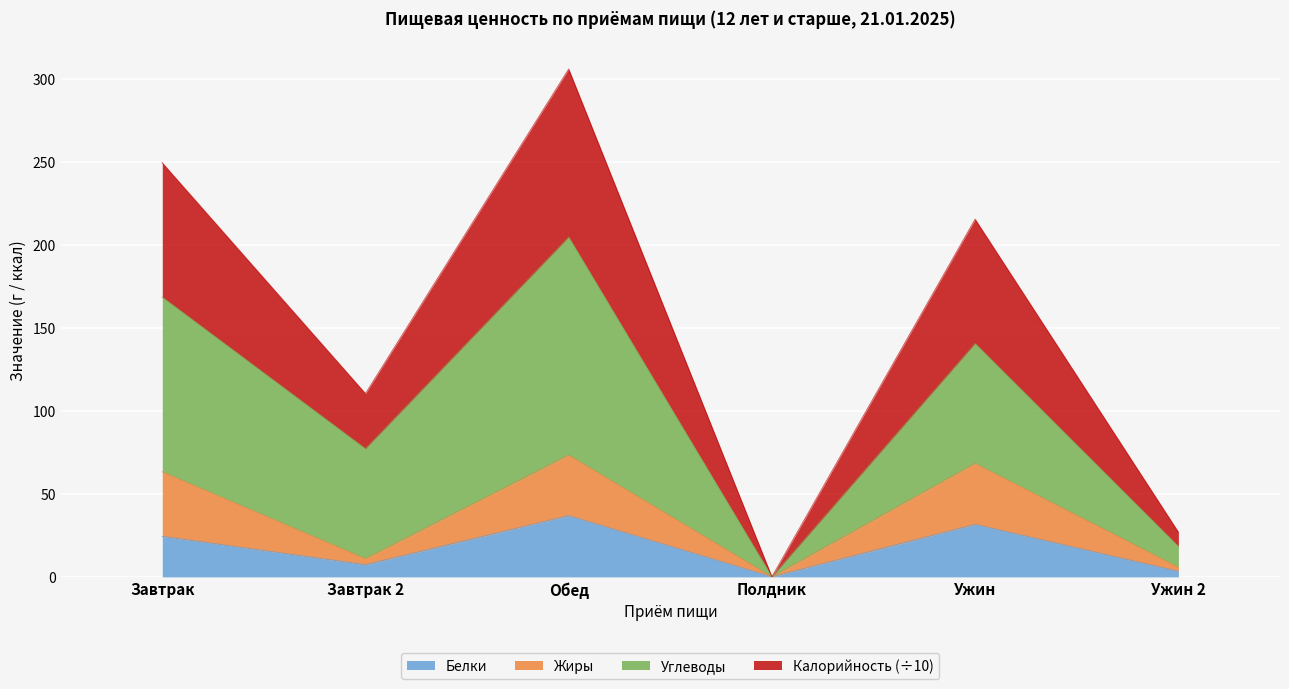

The Калорийность series shows 215.6 at Ужин. True or false?

True